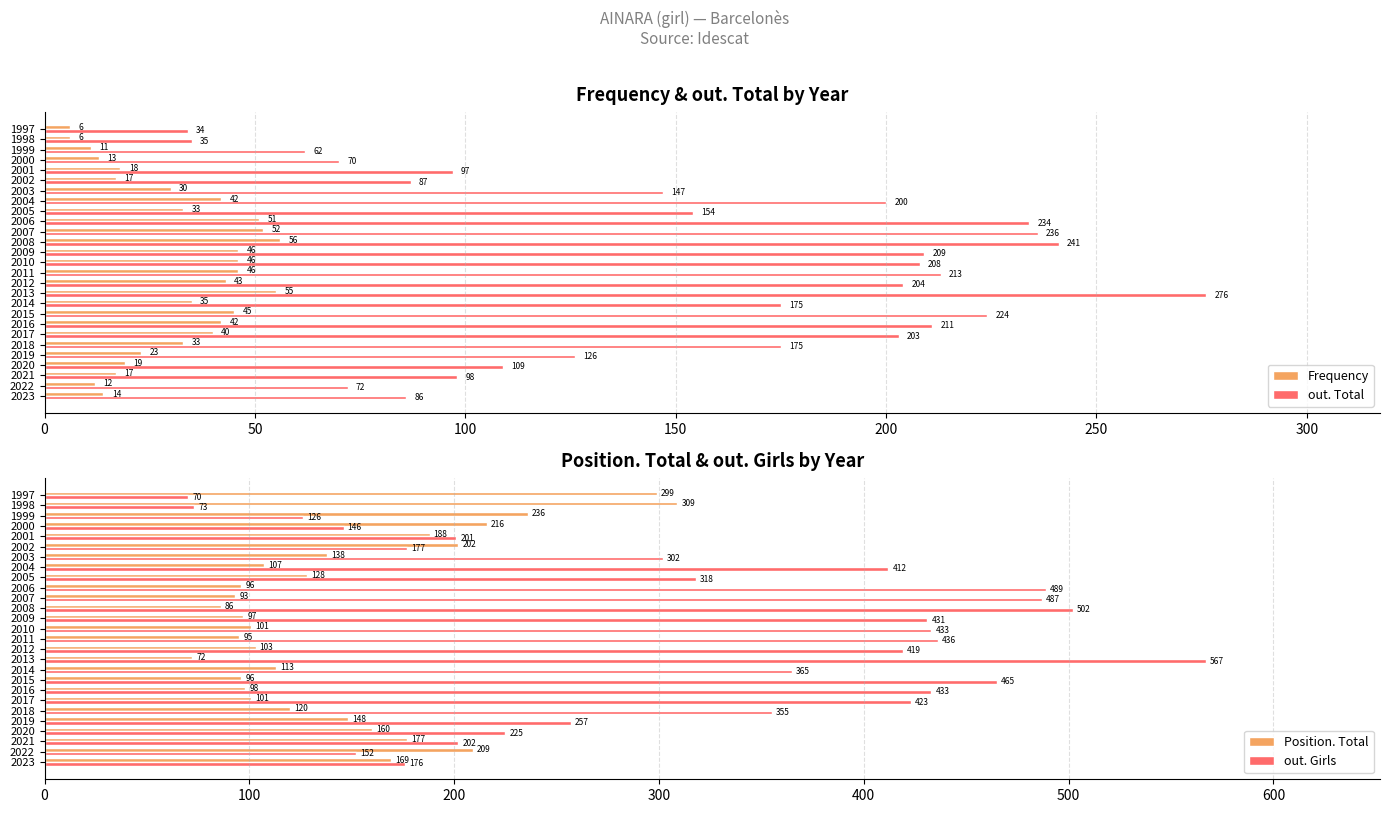

What is the highest value of the Frequency series?

56